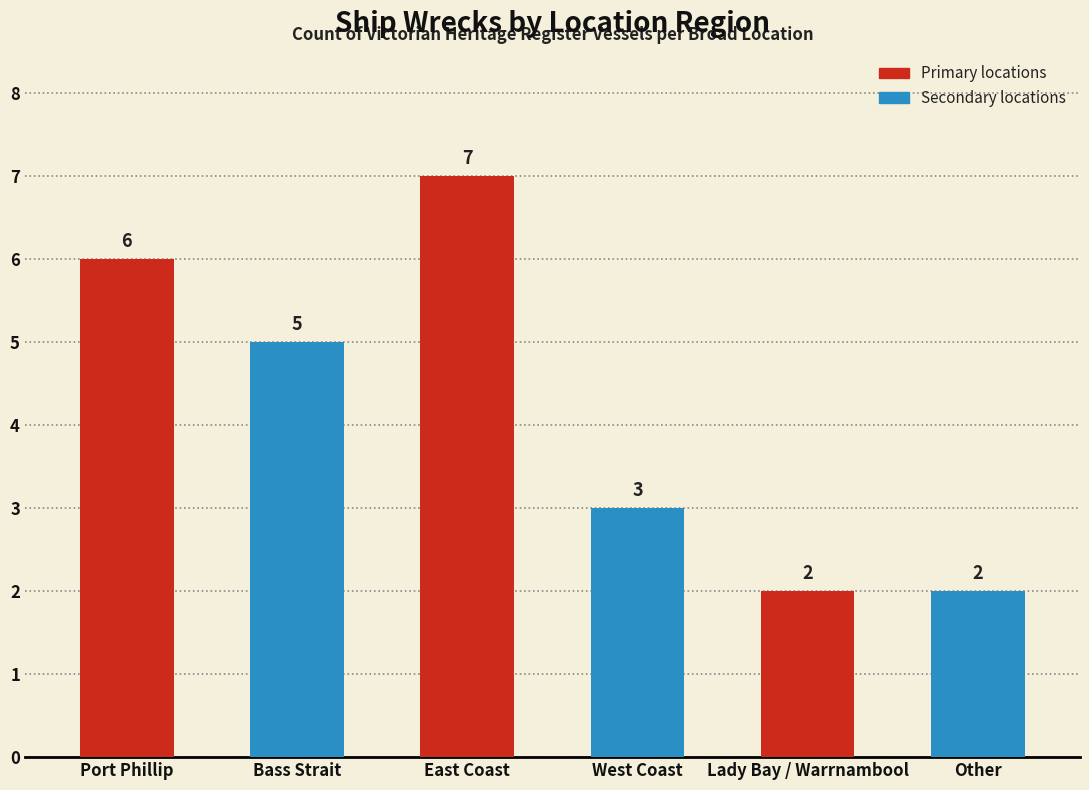

How many values are between 2 and 6?

5